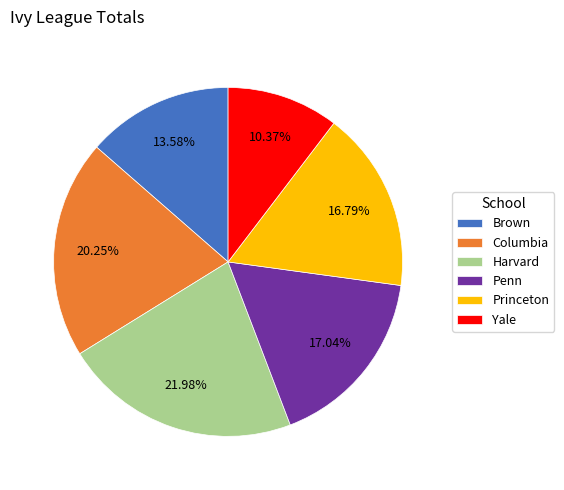

To the nearest percent, what portion does Brown represent?

14%